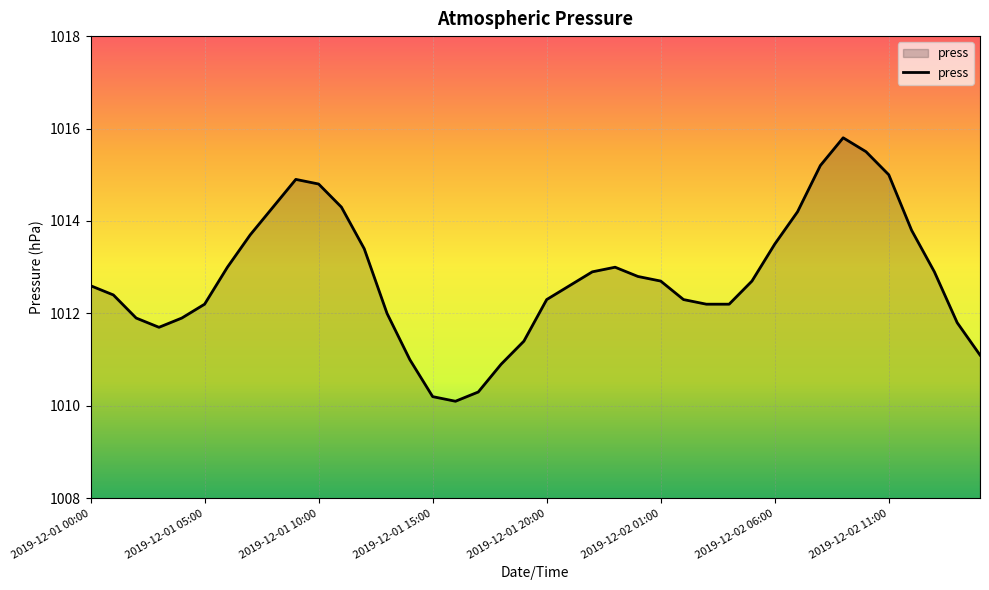

What is the maximum value shown in the chart?

1015.8